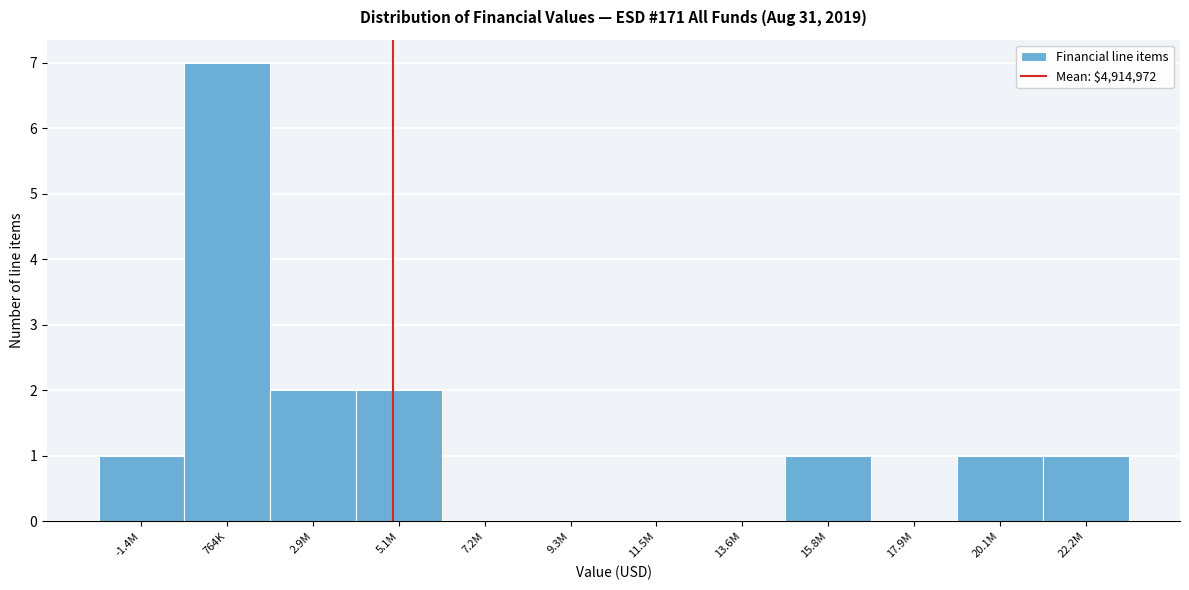

Reading left to right, list all the values displayed in this chart.

-1.4M=1	764K=7	2.9M=2	5.1M=2	7.2M=0	9.3M=0	11.5M=0	13.6M=0	15.8M=1	17.9M=0	20.1M=1	22.2M=1